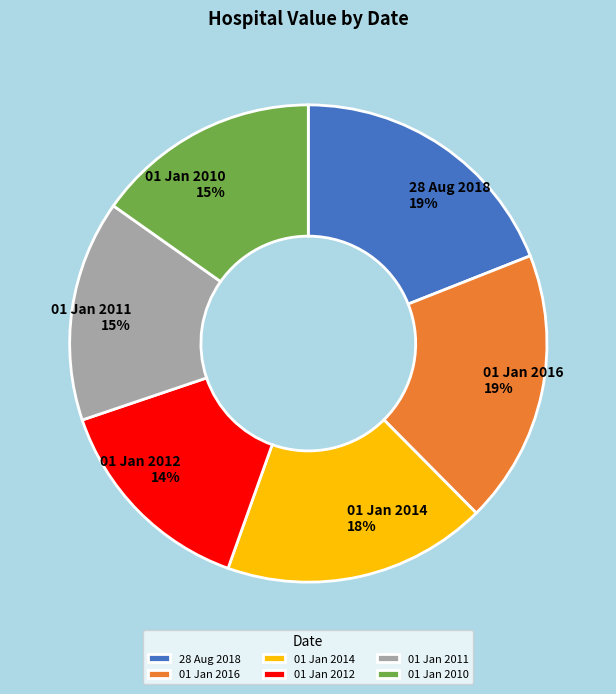

How many slices are in this pie chart?

6